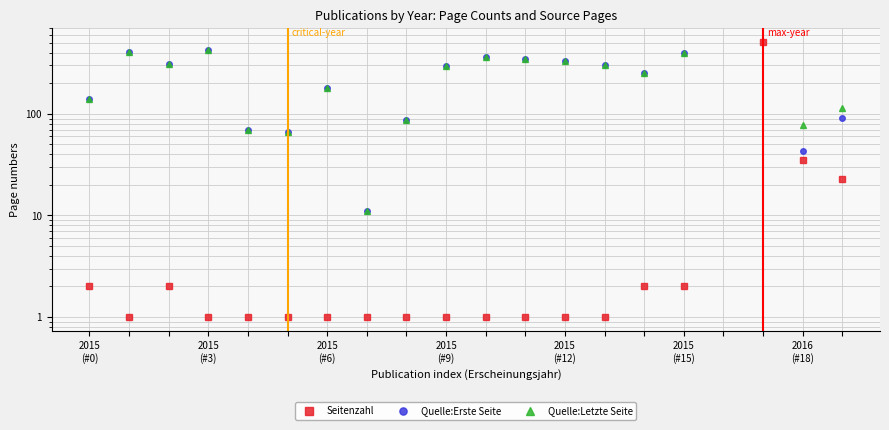

How many categories are shown in the chart?

20